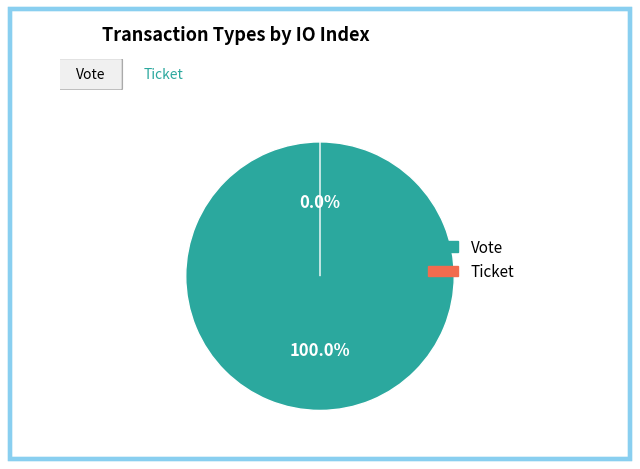

How many slices are in this pie chart?

2